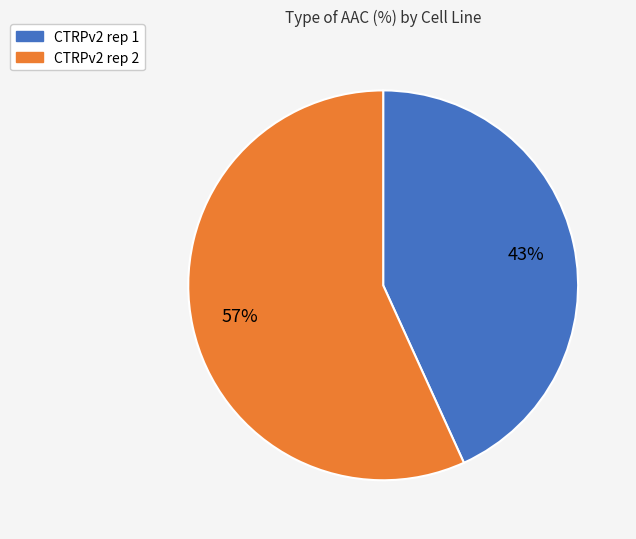

Is the sum of CTRPv2 rep 2 and CTRPv2 rep 1 greater than half?

Yes